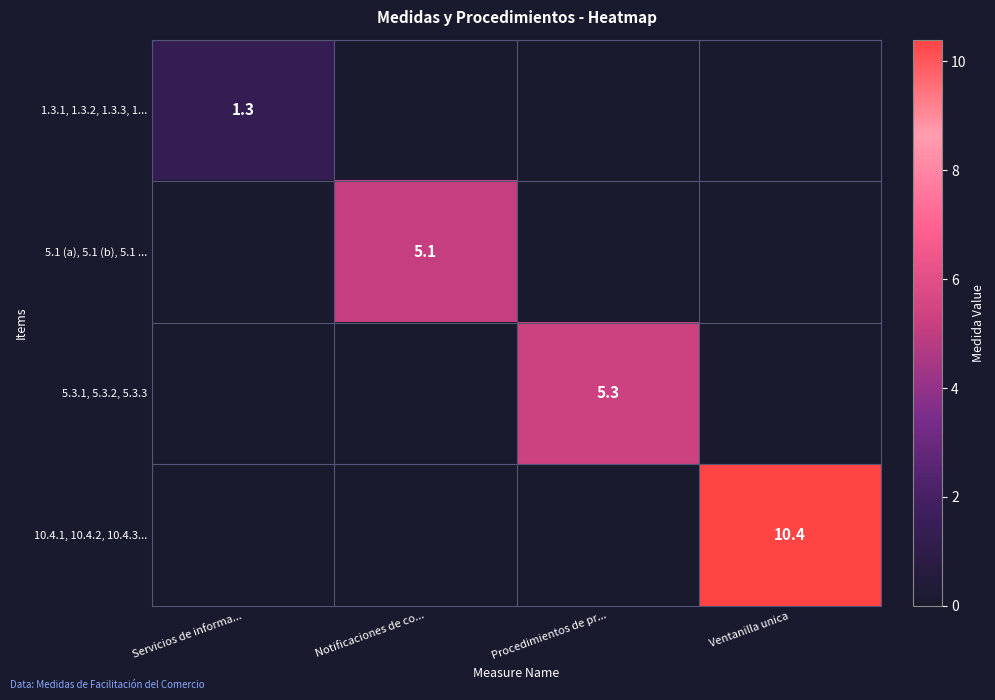

True or false: 10.4.1, 10.4.2, 10.4.3... has a value of 10.4 at Ventanilla unica.

True